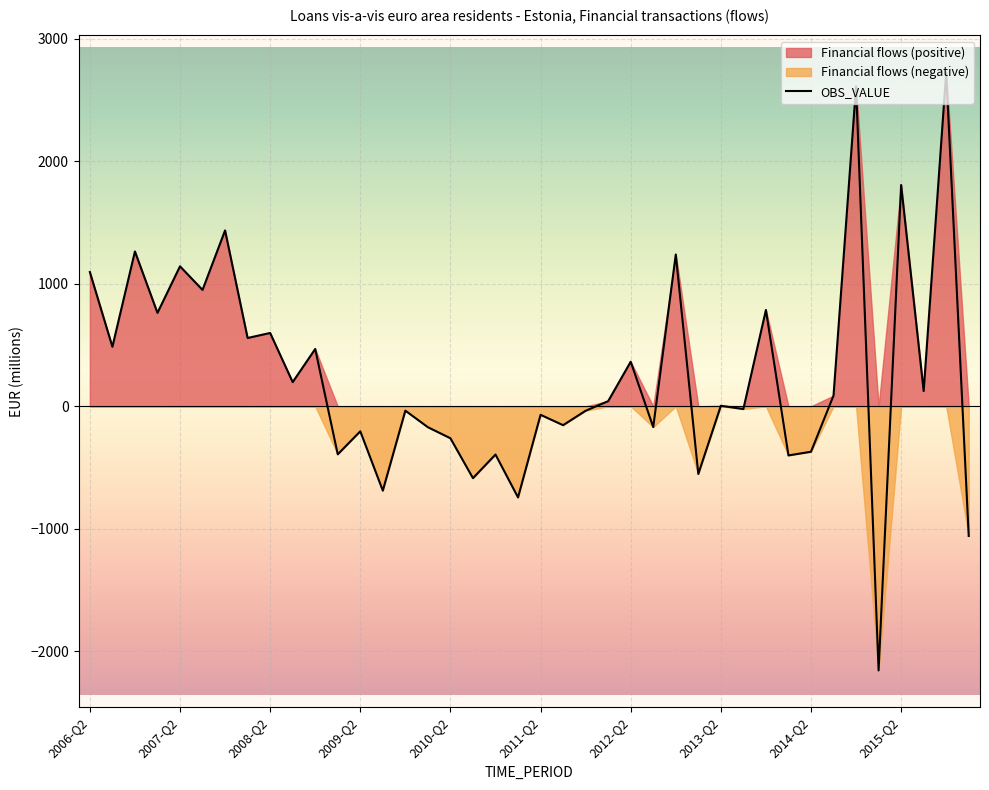

What is the change in value from 23 to 37?

+82.2